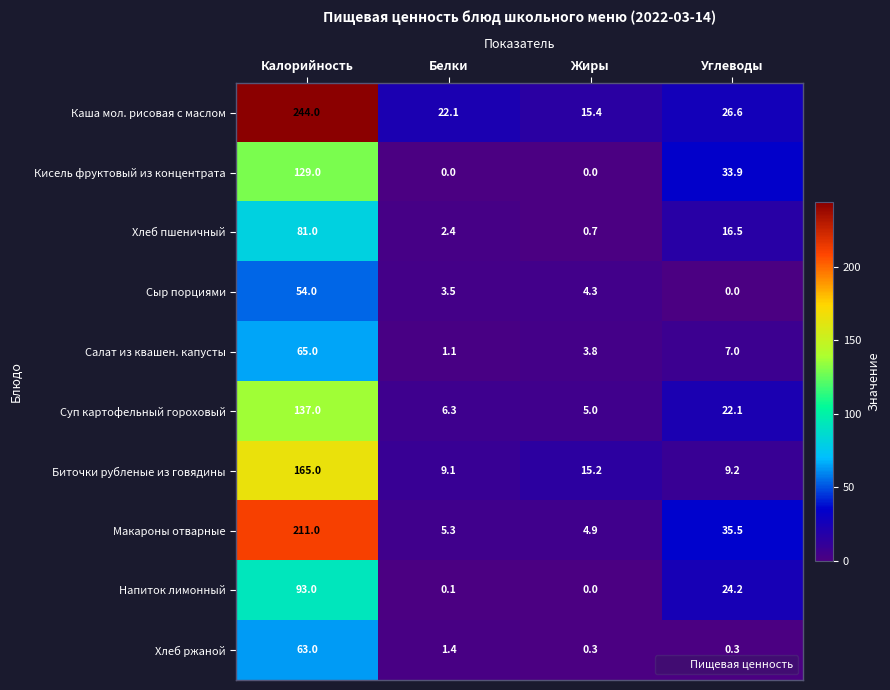

The value of Хлеб ржаной at Белки is 1.4. True or false?

True